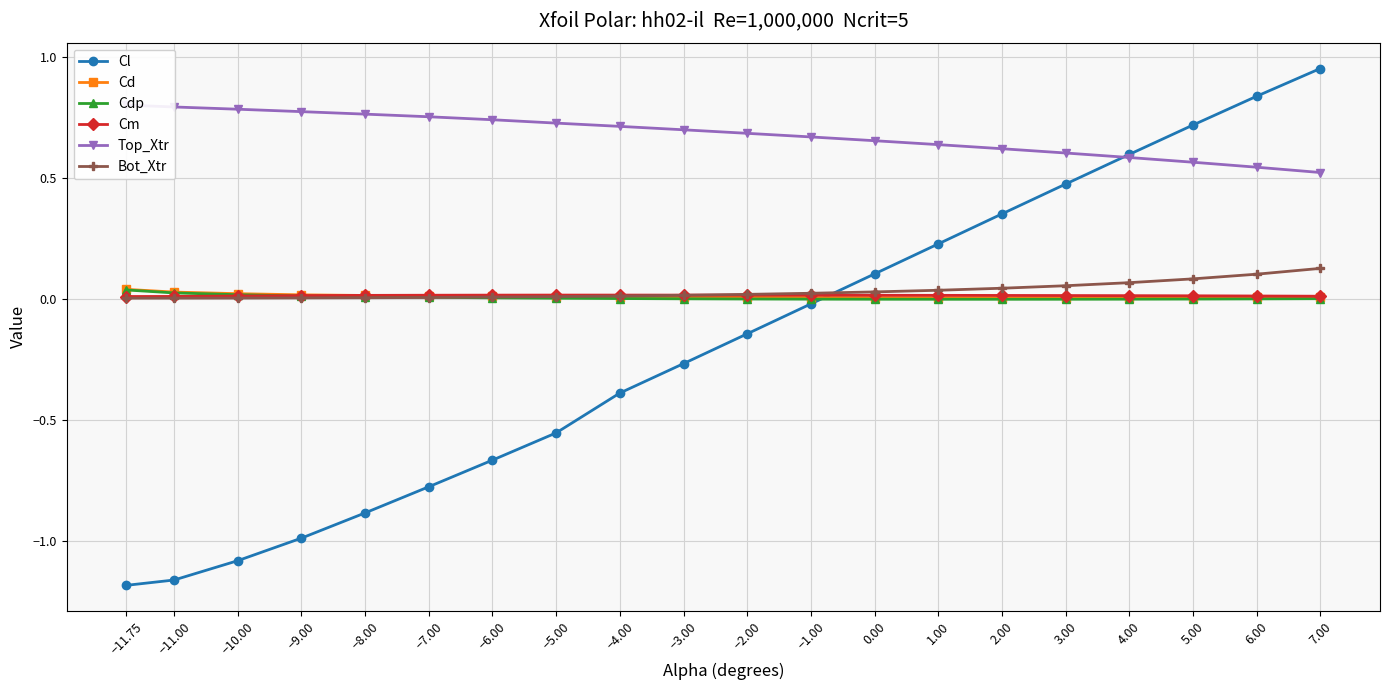

Is the value of Cm at −4.00 greater than the value of Cd at 1.00?

Yes